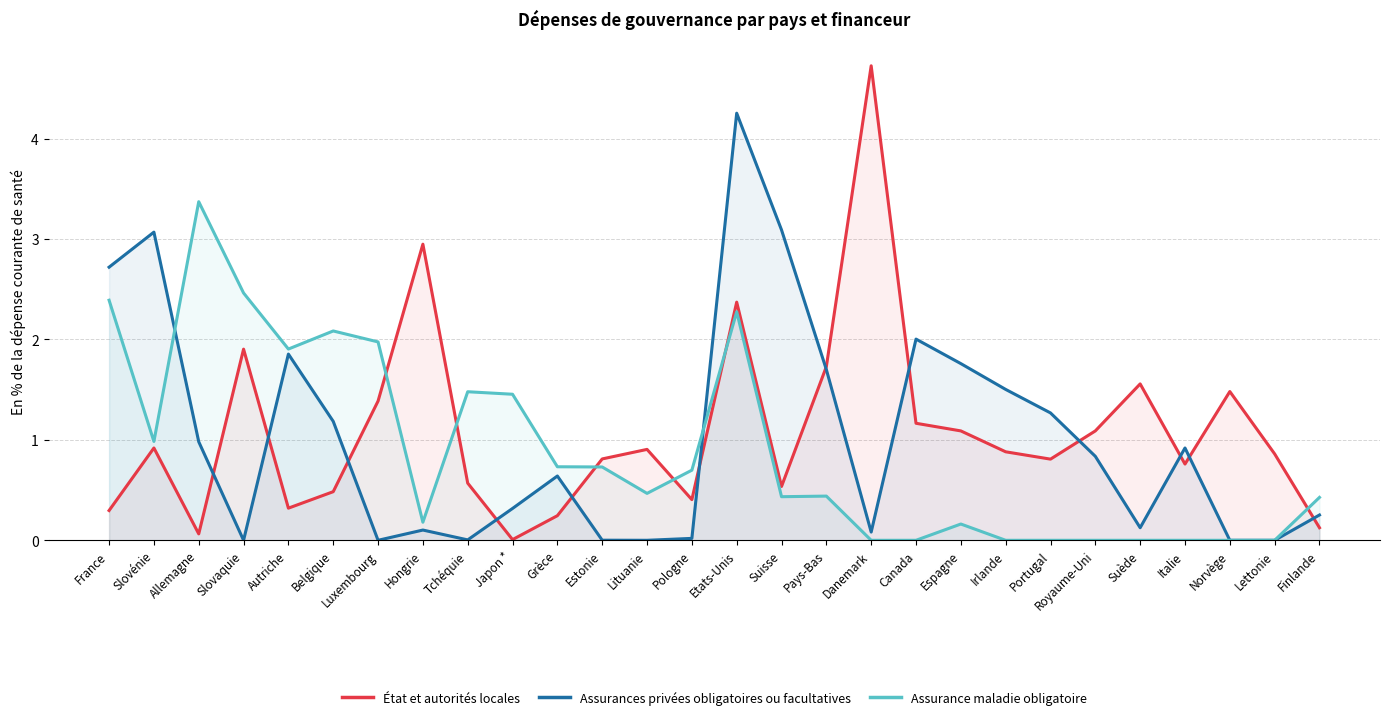

Is the value of État et autorités locales at Autriche greater than the value of Assurance maladie obligatoire at Belgique?

No